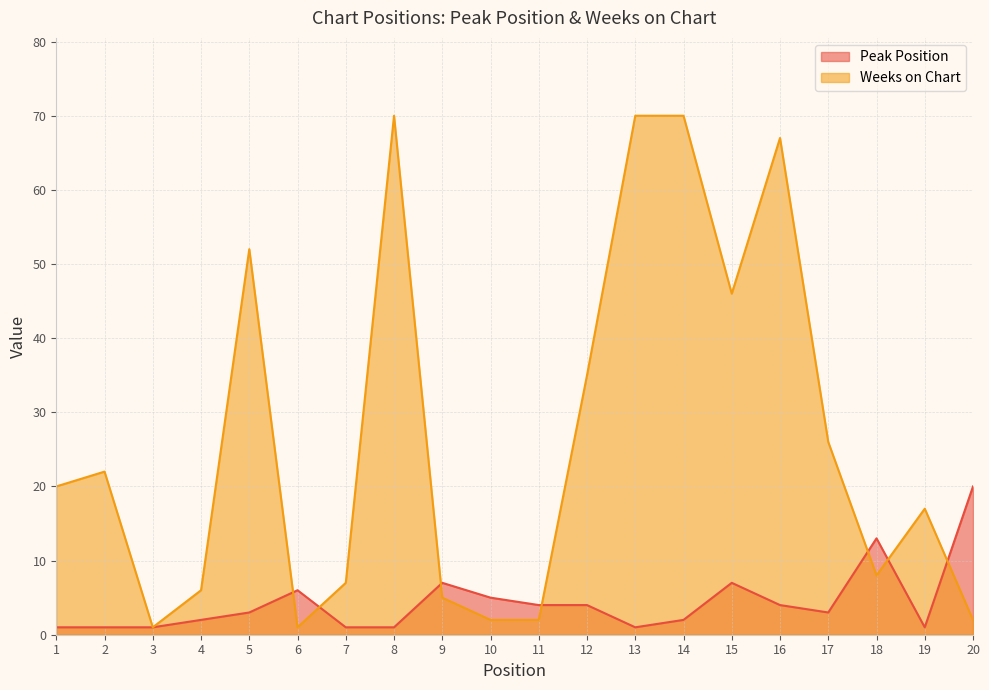

What are all the series names shown in the legend?

Peak Position, Weeks on Chart